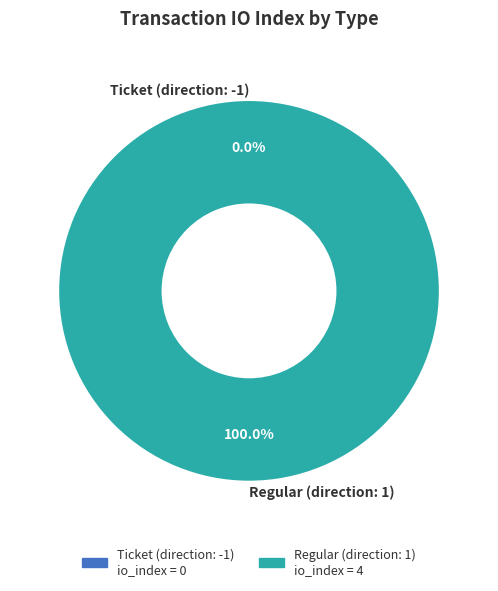

Which category has the smallest portion of the pie?

Ticket (direction: -1)